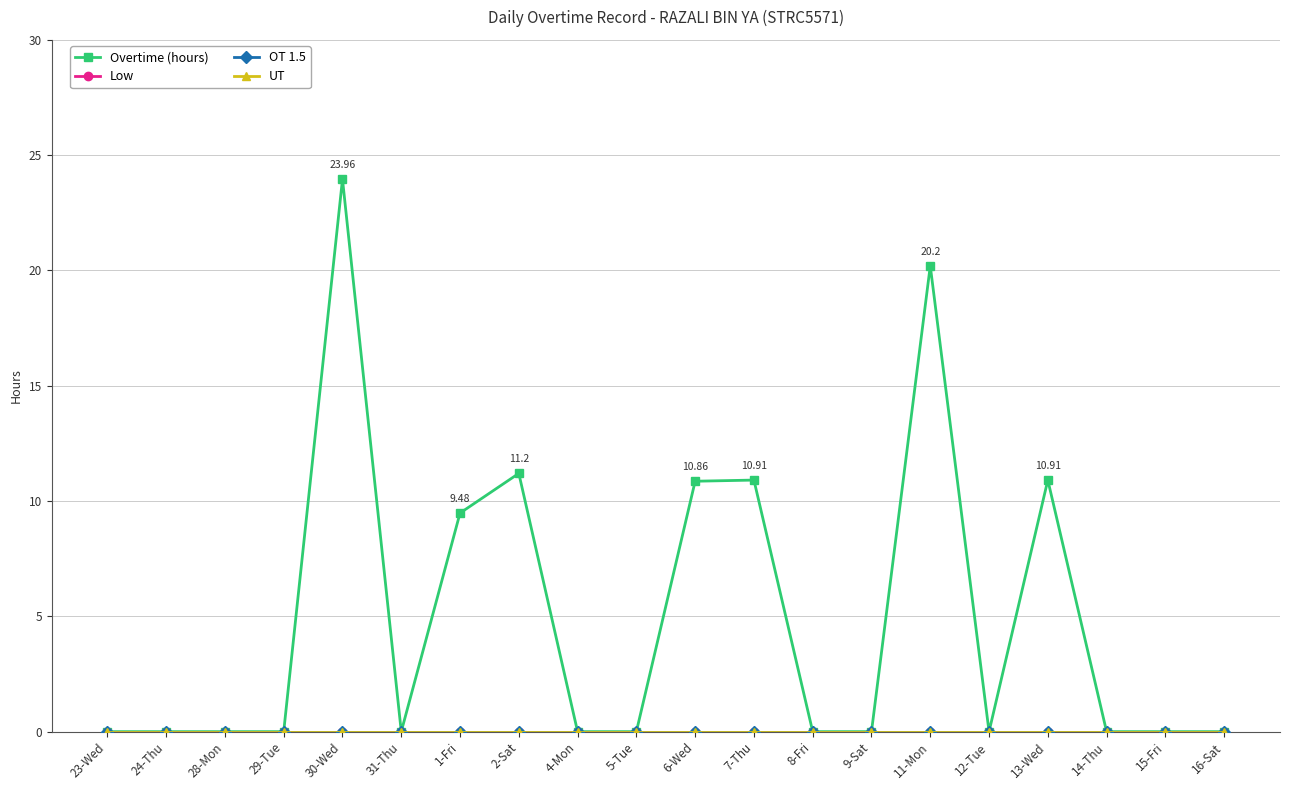

The UT series shows 0.0 at 6-Wed. True or false?

True